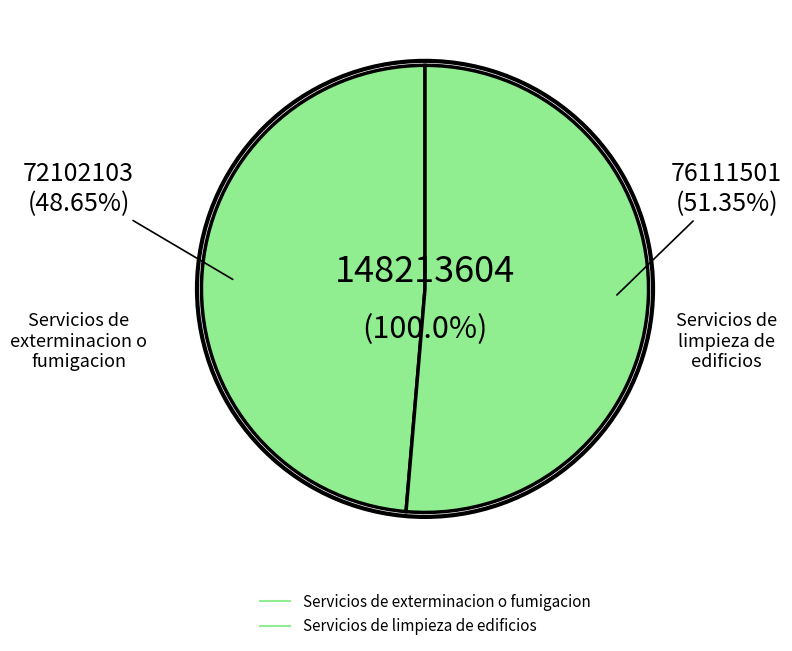

The Servicios de exterminacion o fumigacion slice represents 38% of the pie. True or false?

False